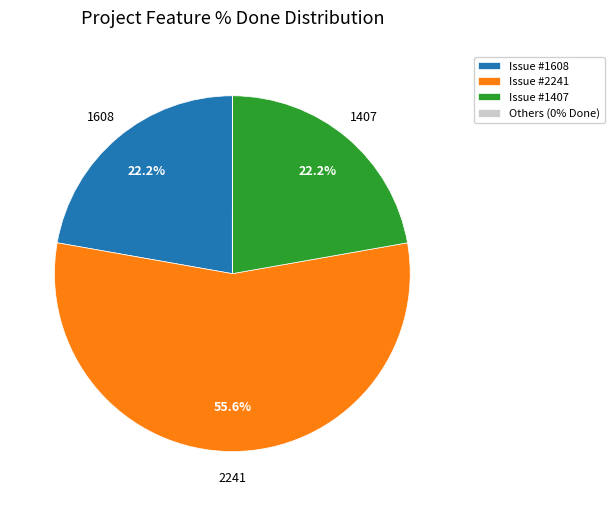

What is the majority slice?

Issue #2241